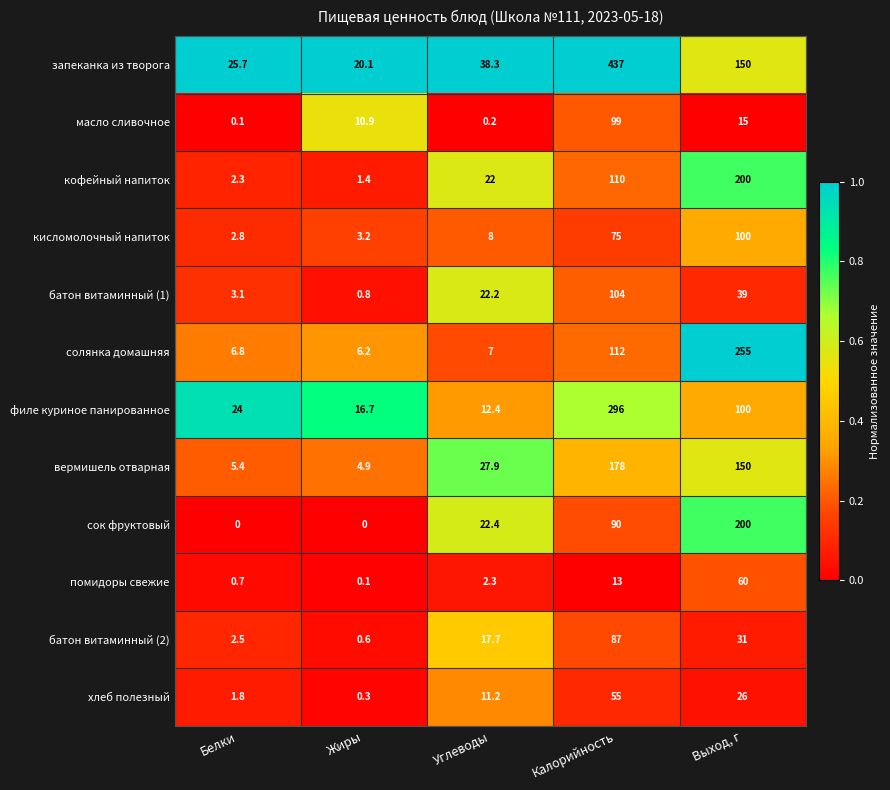

Is it true that батон витаминный (1) equals 39.0 at Выход, г?

True